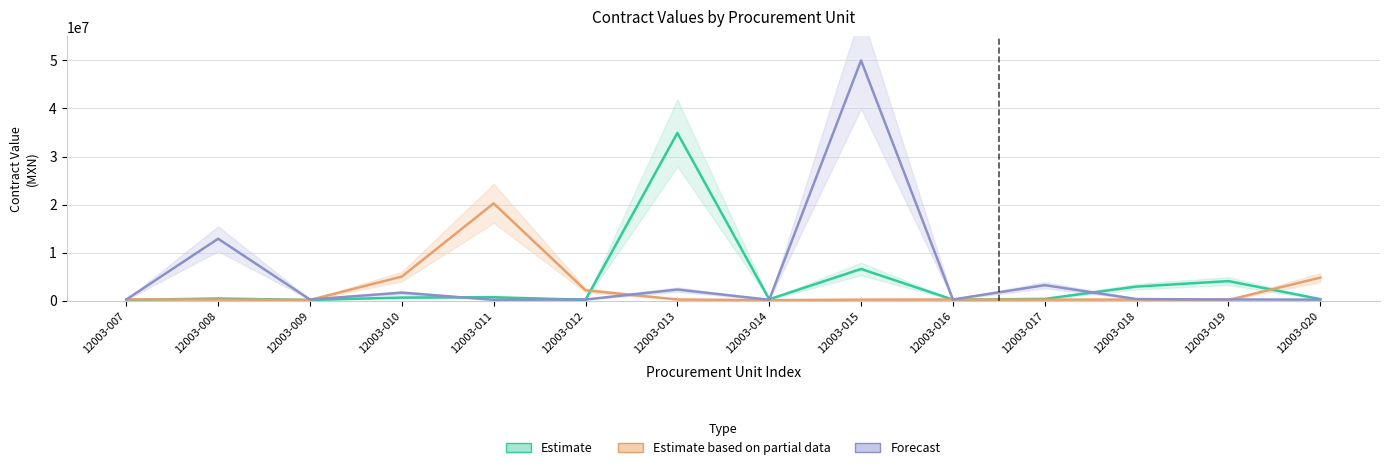

What is the minimum value for Estimate based on partial data?

80000.0